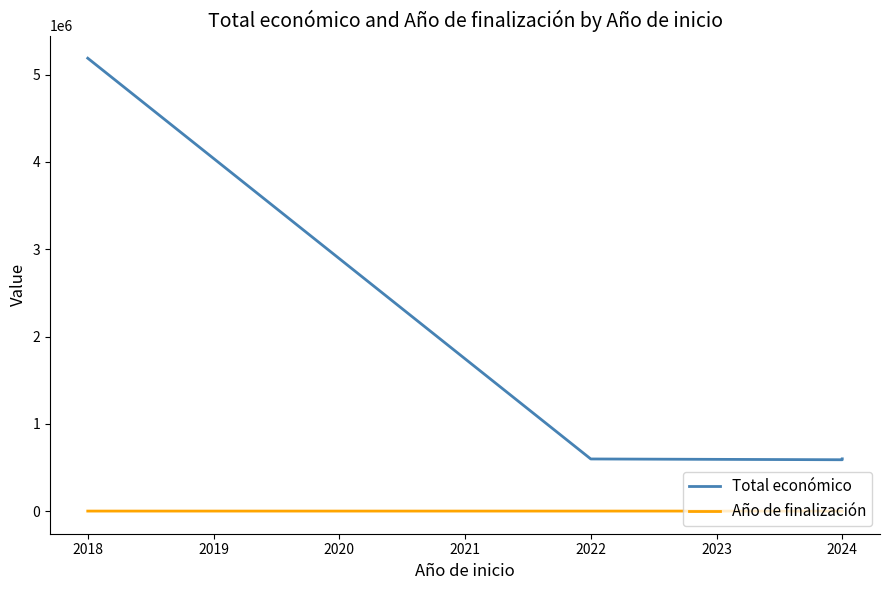

How many distinct data groups are displayed?

2